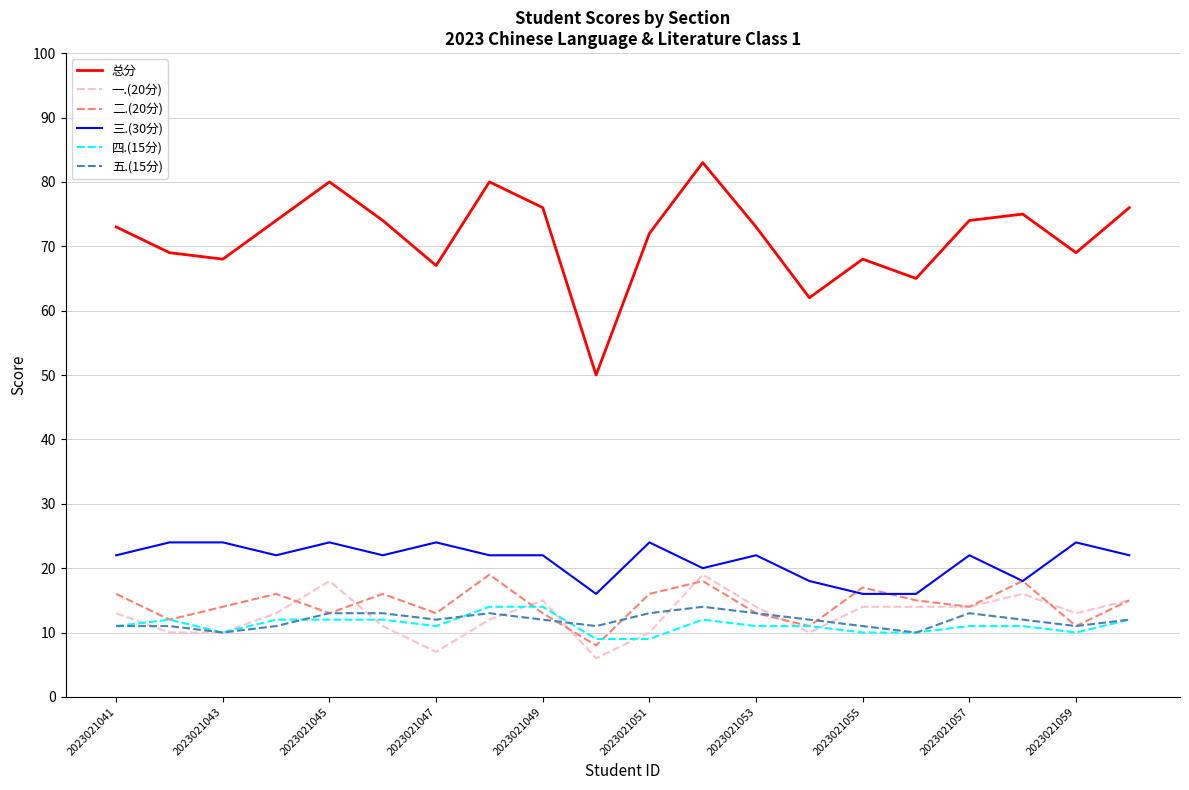

Count the number of categories in the chart.

20